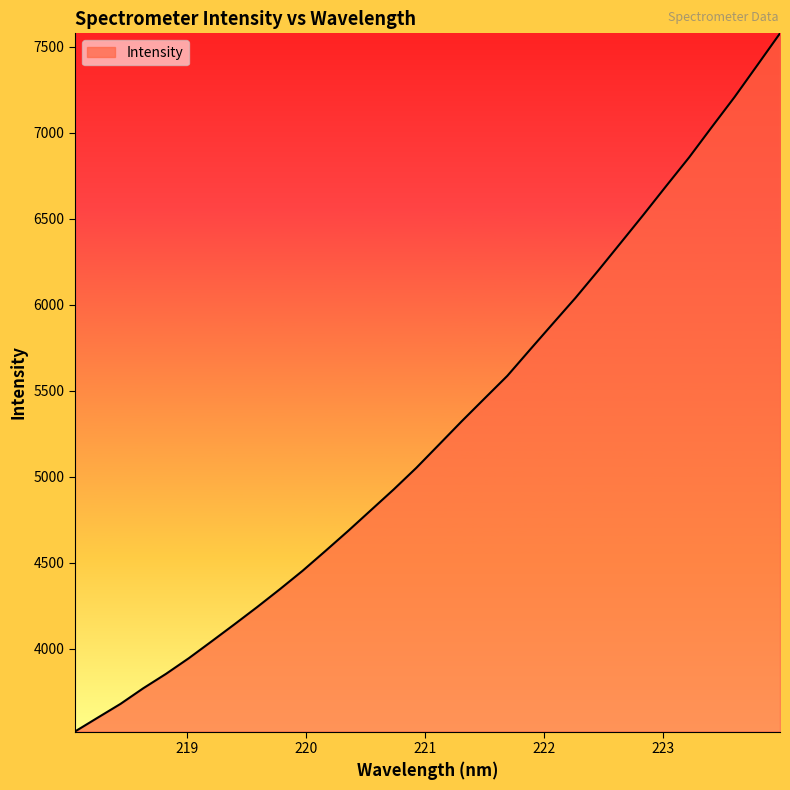

What is the greatest value displayed?

7577.4